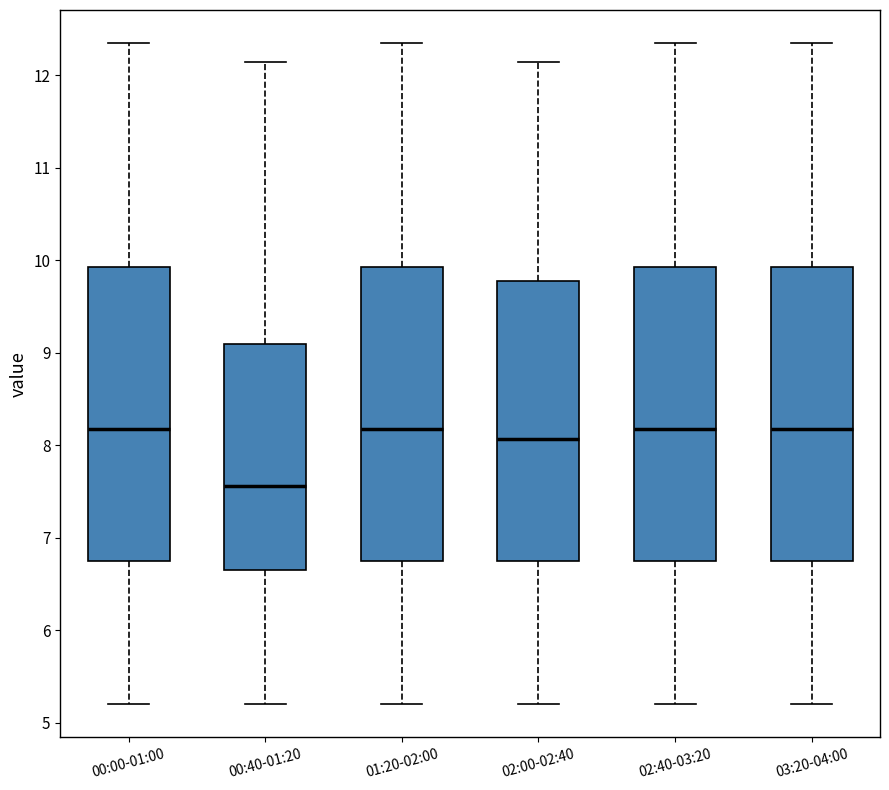

Where is the upper edge of the box for 00:40-01:20 on the y-axis? The values are not printed on the chart, so give them approximately, as read against the axis.

9.1